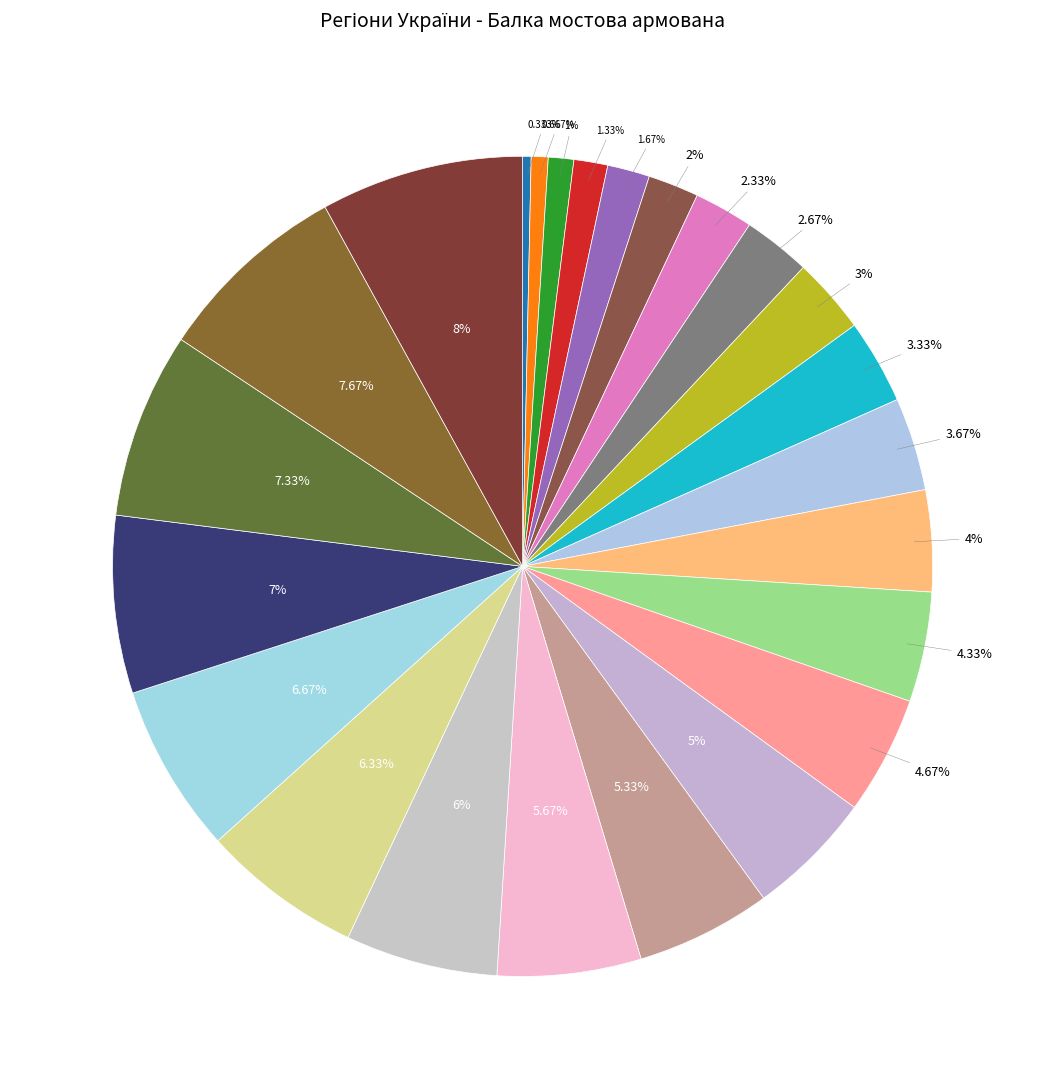

What is the smallest slice in the pie chart?

Вінницька